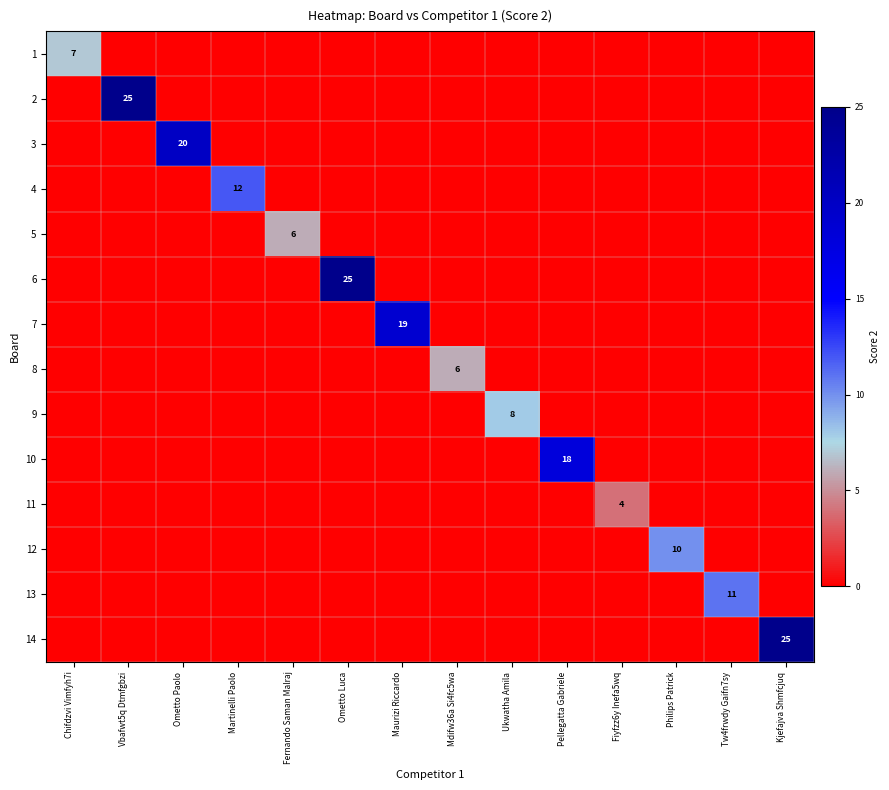

At how many categories does at least one series exceed 2?

14